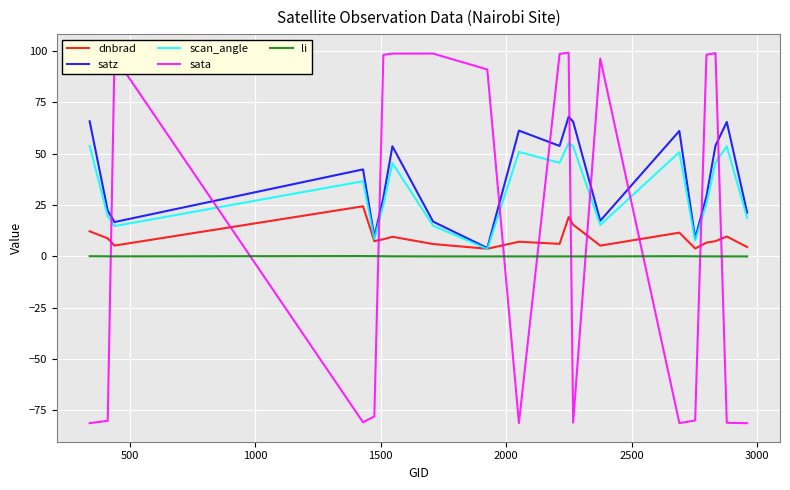

Rank the series by their maximum value, from highest to lowest.

sata, satz, scan_angle, dnbrad, li